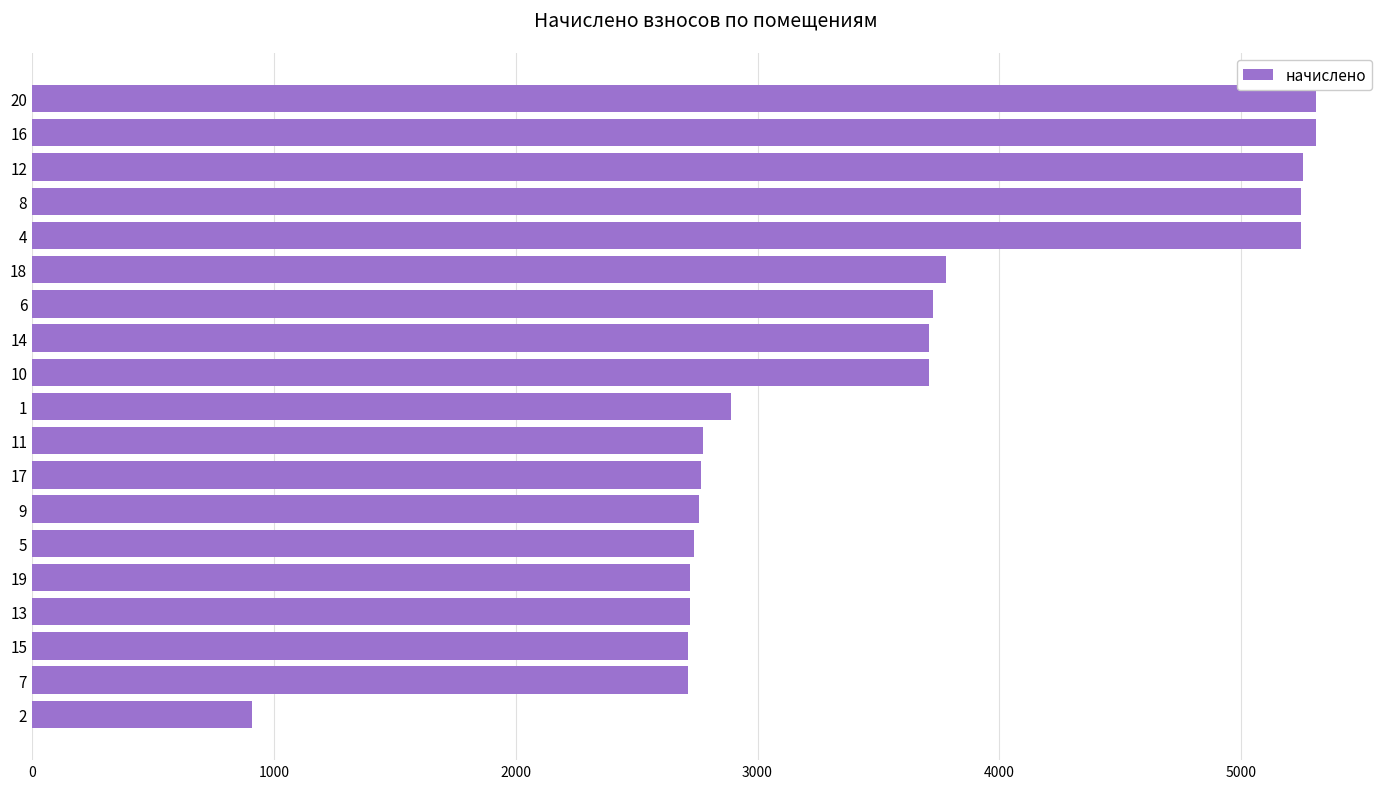

At which label is the value closest to 3108?

1